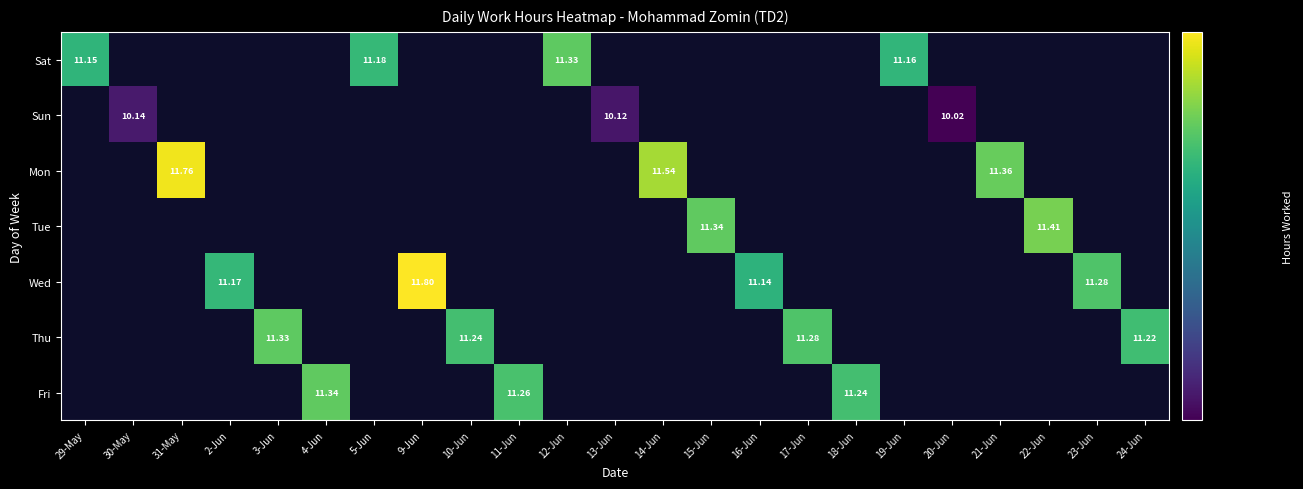

What is the spread (max minus min) of values at 11-Jun?

11.3